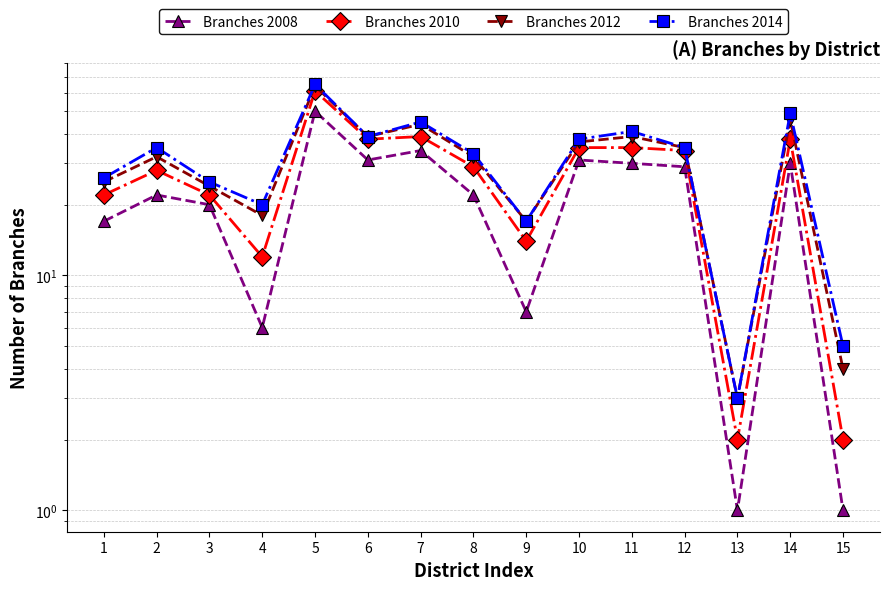

At which label is Branches 2012 closest to 33?

2